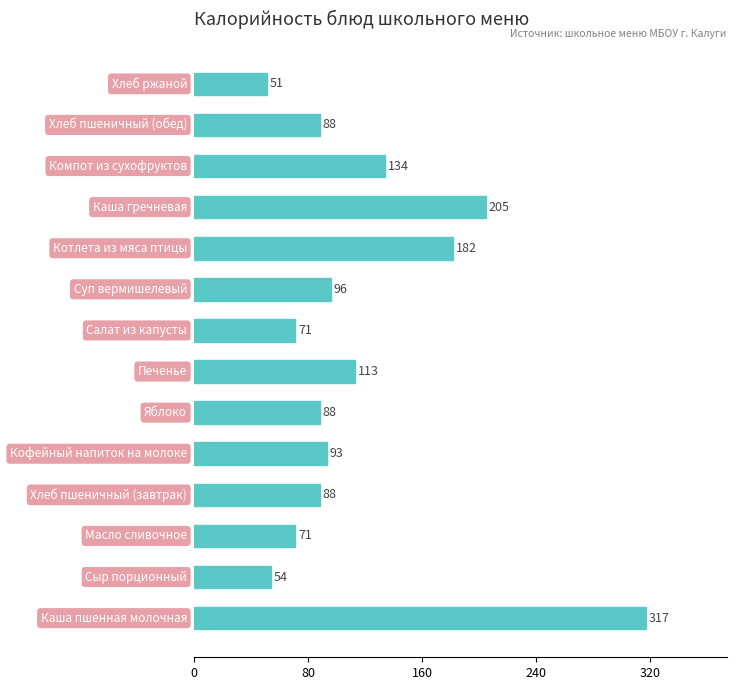

Reading bottom to top, list all the values displayed in this chart.

317	54	71	88	93	88	113	71	96	182	205	134	88	51